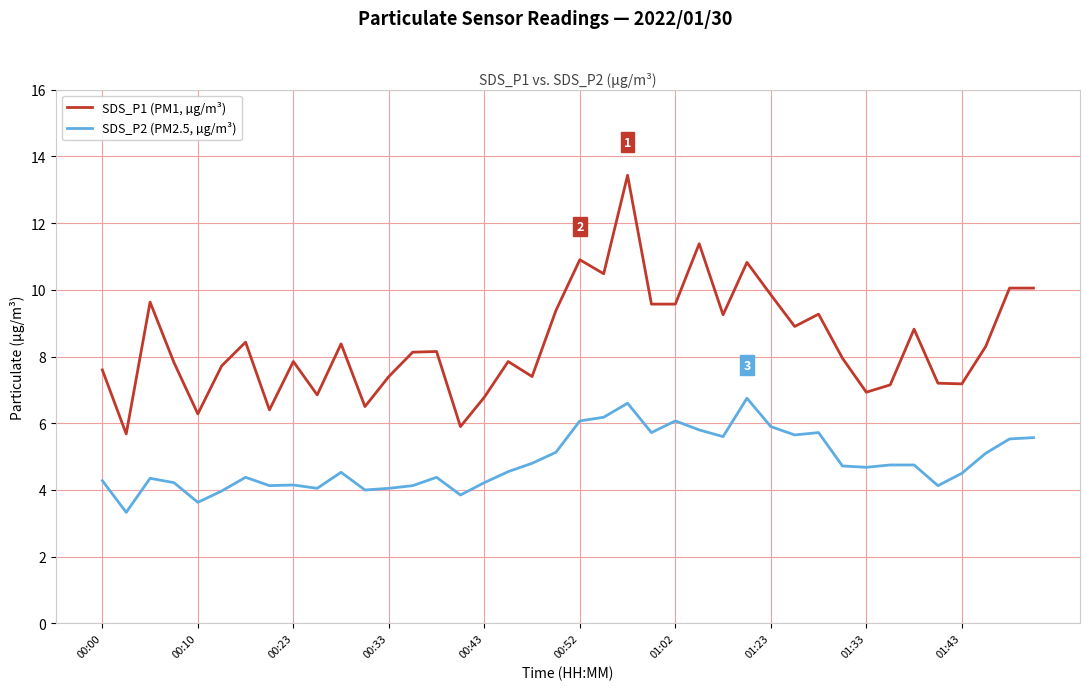

True or false: SDS_P1 (PM1, µg/m³) and SDS_P2 (PM2.5, µg/m³) intersect in this chart.

False